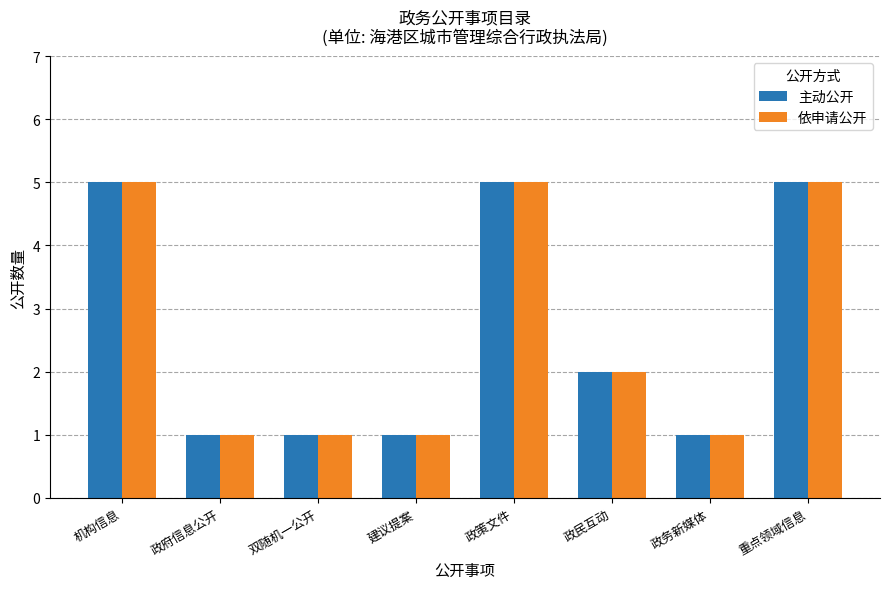

What is the approximate value of 主动公开 at 政民互动?

2